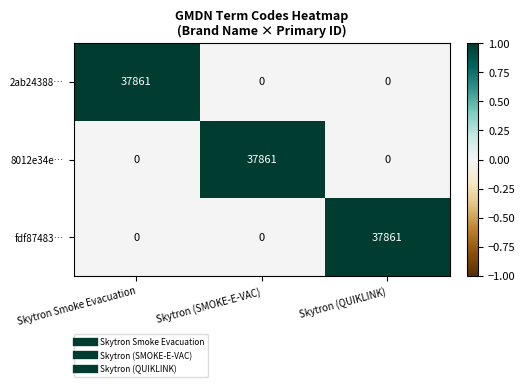

How many categories are shown in the chart?

3